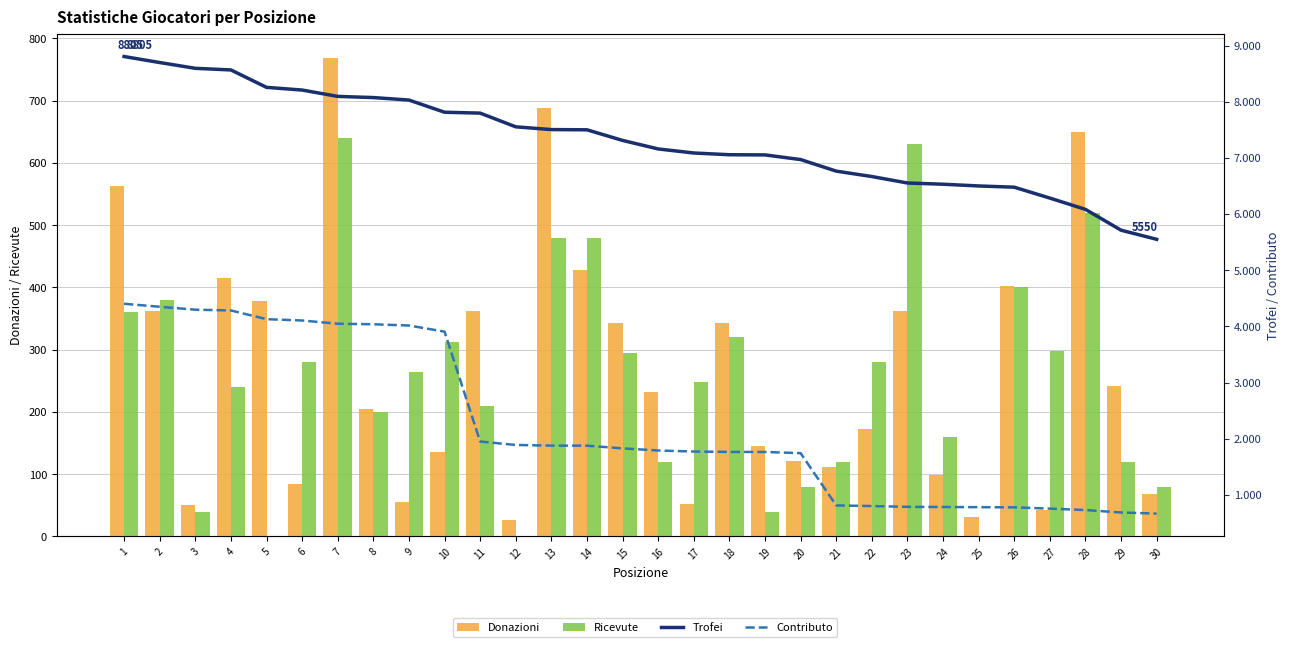

At which label is Contributo closest to 2534?

11